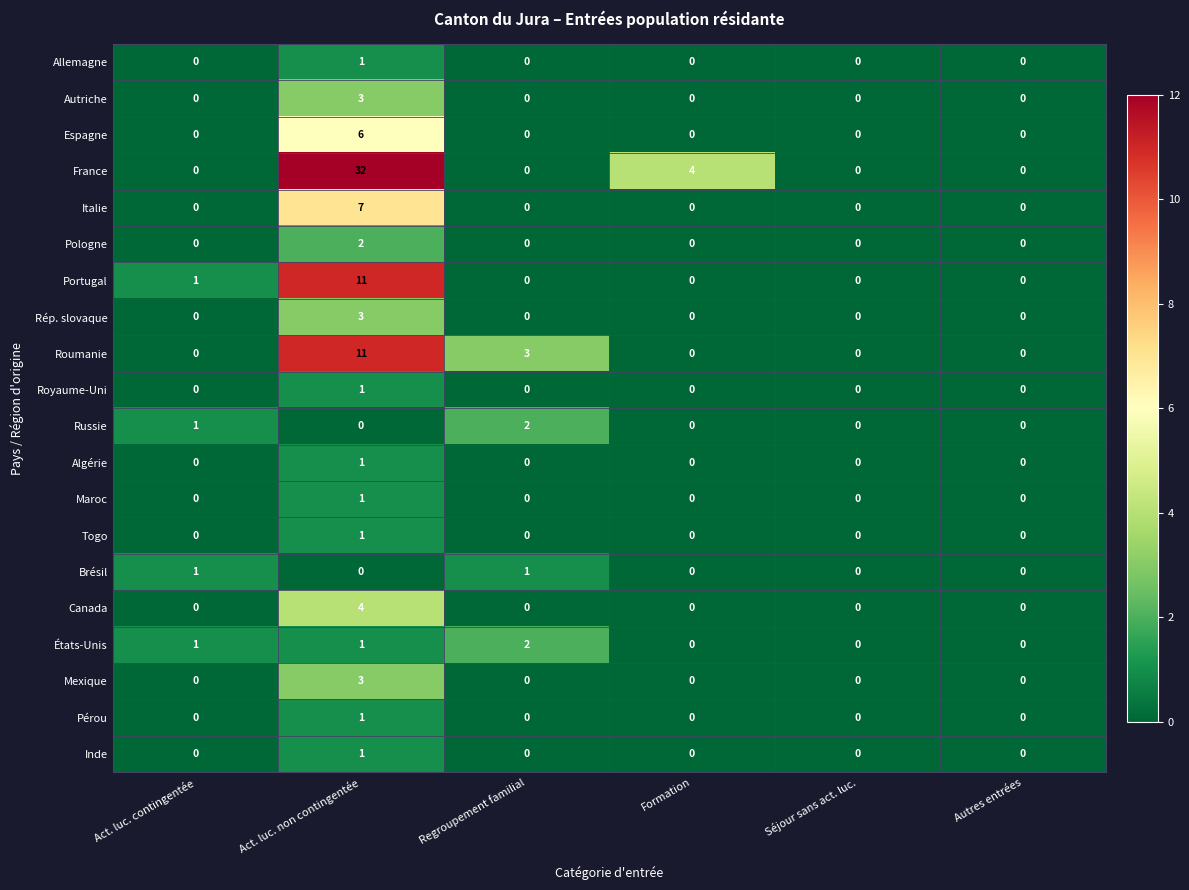

Which series has the widest spread of values?

France